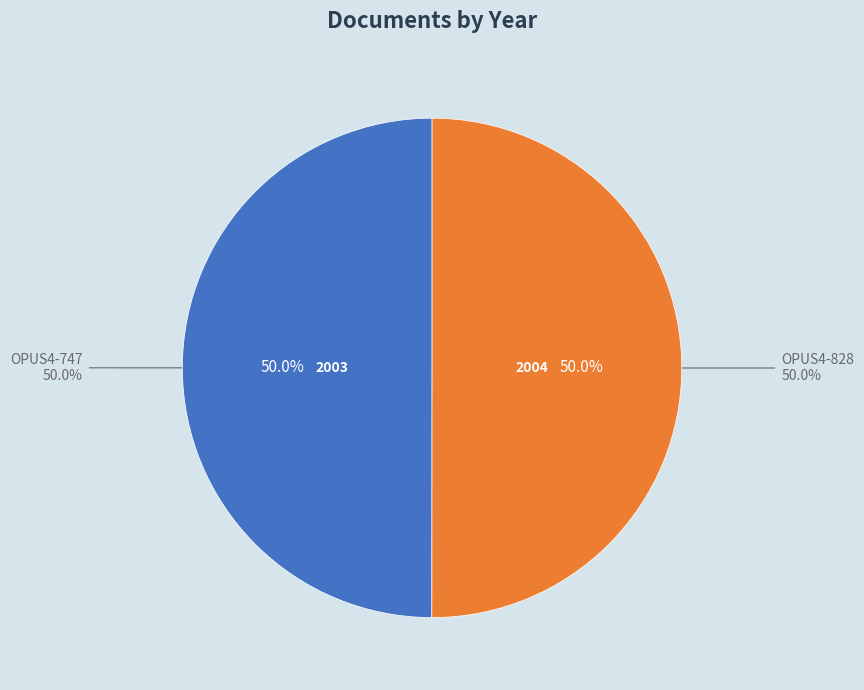

Approximately how many times larger is the value at OPUS4-747 compared to OPUS4-828?

1.0